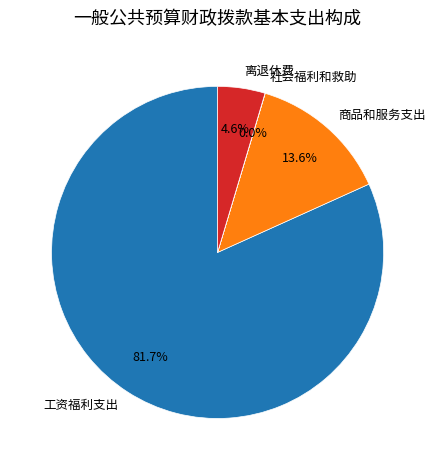

Which slice is the largest?

工资福利支出